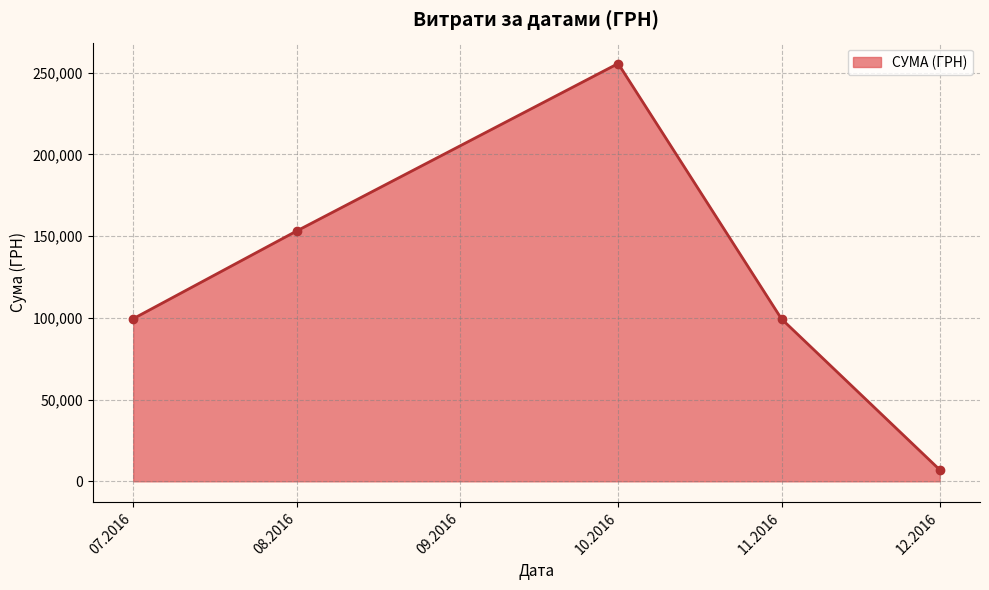

What is the maximum value shown in the chart?

255550.2